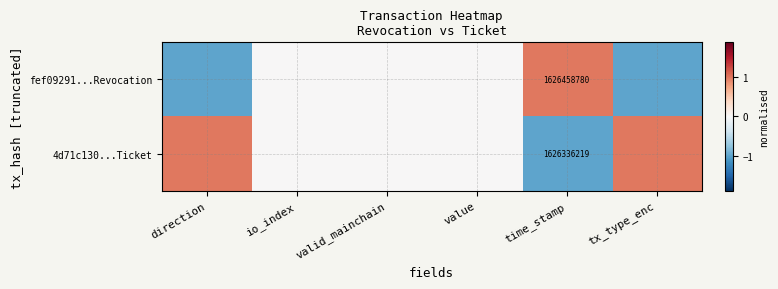

Is it true that fef09291...Revocation equals 2202380675 at time_stamp?

False